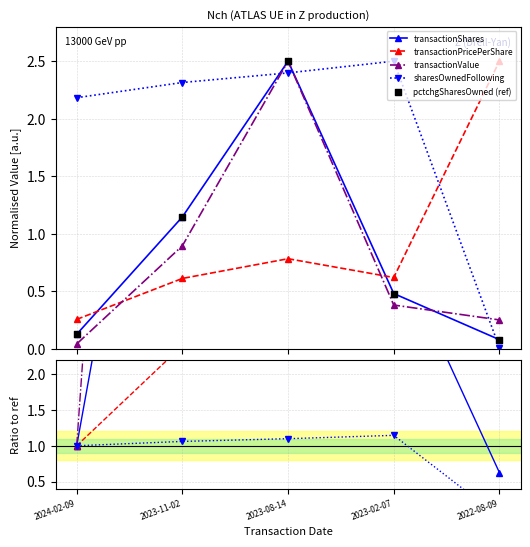

Which series contains the lowest Y value?

sharesOwnedFollowing